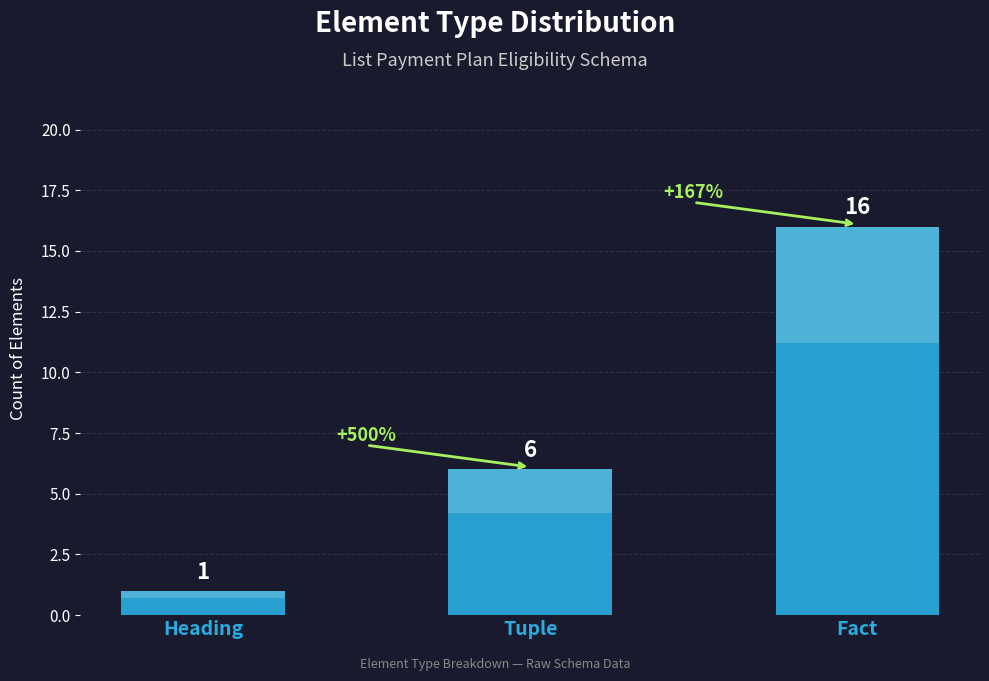

Which label corresponds to the smallest value in the chart?

Heading